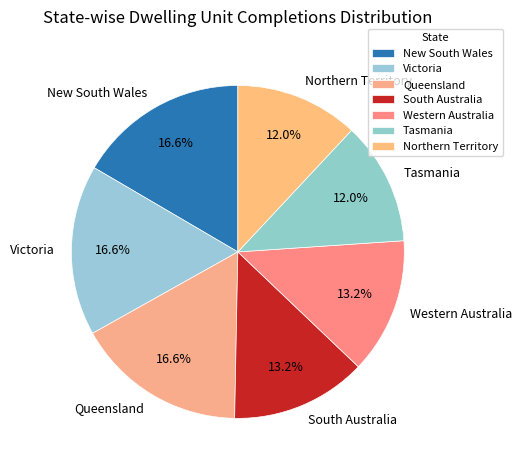

To the nearest percent, what portion does Queensland represent?

17%